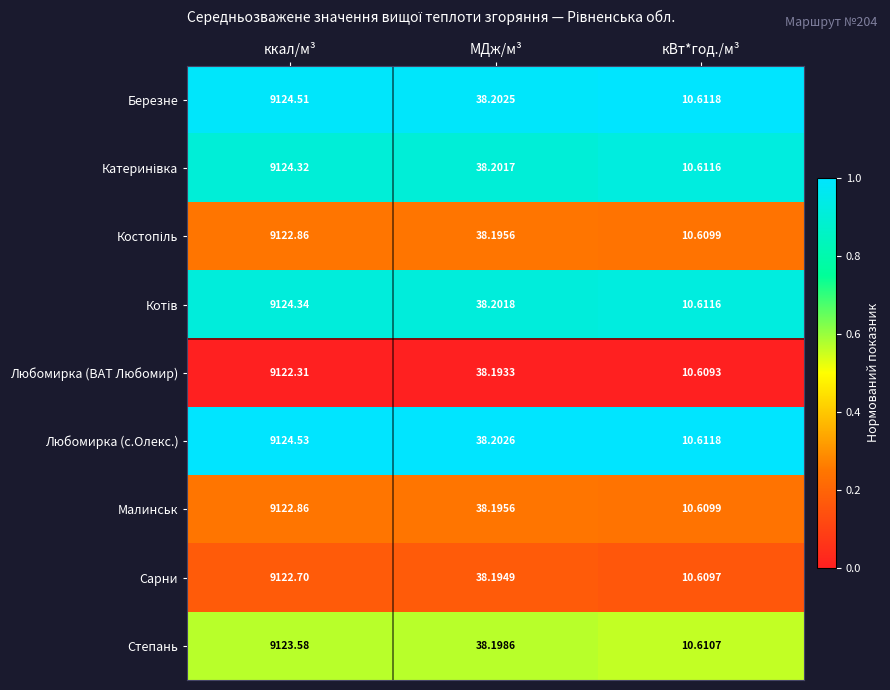

Count the number of categories in the chart.

3